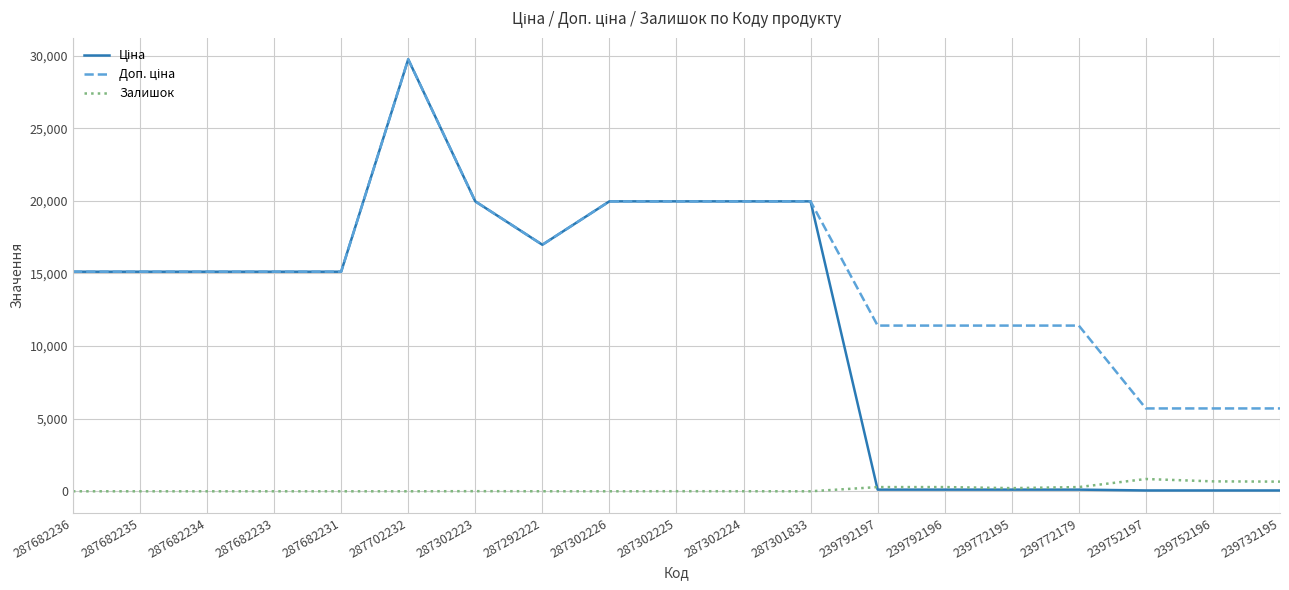

Which category has the highest value across all series?

287702232